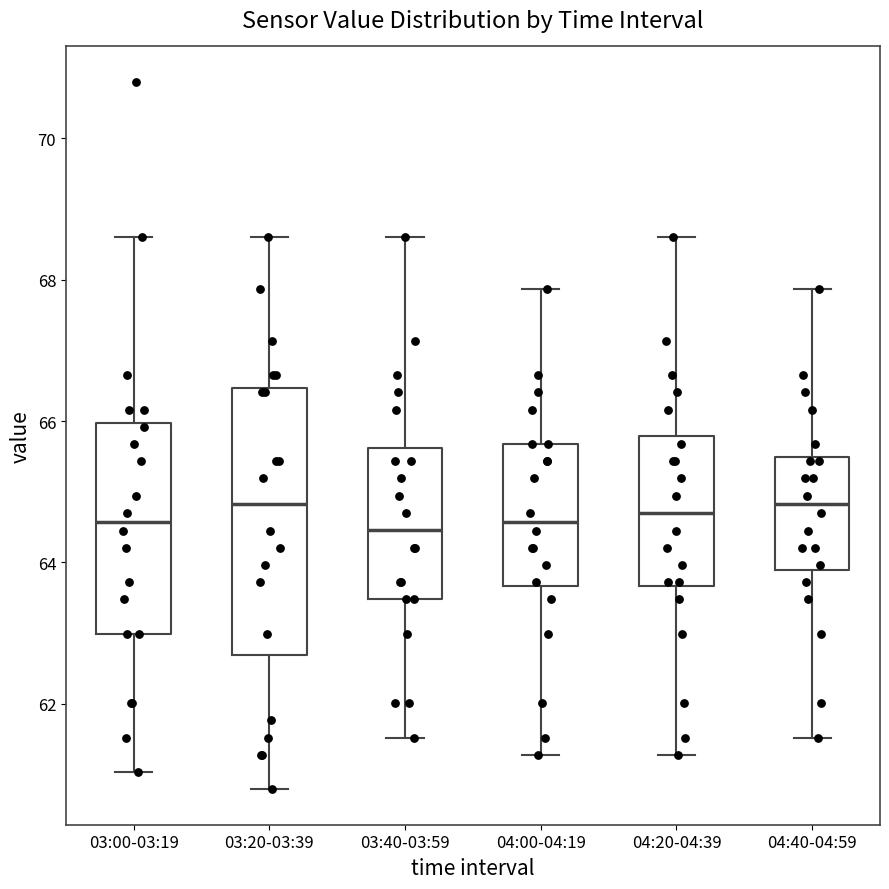

Reading left to right, transcribe this box plot: for each box, give where its median line is, the range the box spans, and where its two whiskers end, as read against the y-axis. The values are not printed on the chart, so give them approximately, as read against the axis.

03:00-03:19: median 64.6, box 63.0 to 66.0, whiskers 61.0 to 68.6
03:20-03:39: median 64.8, box 62.6 to 66.4, whiskers 60.8 to 68.6
03:40-03:59: median 64.4, box 63.4 to 65.6, whiskers 61.6 to 68.6
04:00-04:19: median 64.6, box 63.6 to 65.6, whiskers 61.2 to 67.8
04:20-04:39: median 64.6, box 63.6 to 65.8, whiskers 61.2 to 68.6
04:40-04:59: median 64.8, box 64.0 to 65.4, whiskers 61.6 to 67.8